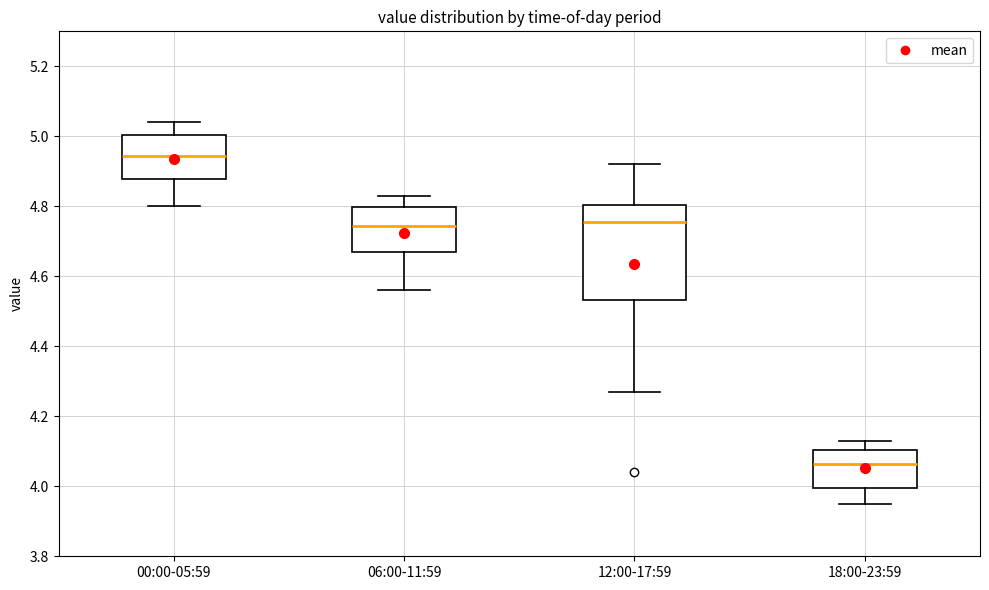

Reading left to right, read every box against the y-axis: the position of its median line, the range the box covers, and the ends of its whiskers. The values are not printed on the chart, so give them approximately, as read against the axis.

00:00-05:59: median 4.94, box 4.88 to 5.00, whiskers 4.80 to 5.04
06:00-11:59: median 4.74, box 4.68 to 4.80, whiskers 4.56 to 4.84
12:00-17:59: median 4.76, box 4.54 to 4.80, whiskers 4.28 to 4.92
18:00-23:59: median 4.06, box 4.00 to 4.10, whiskers 3.96 to 4.14